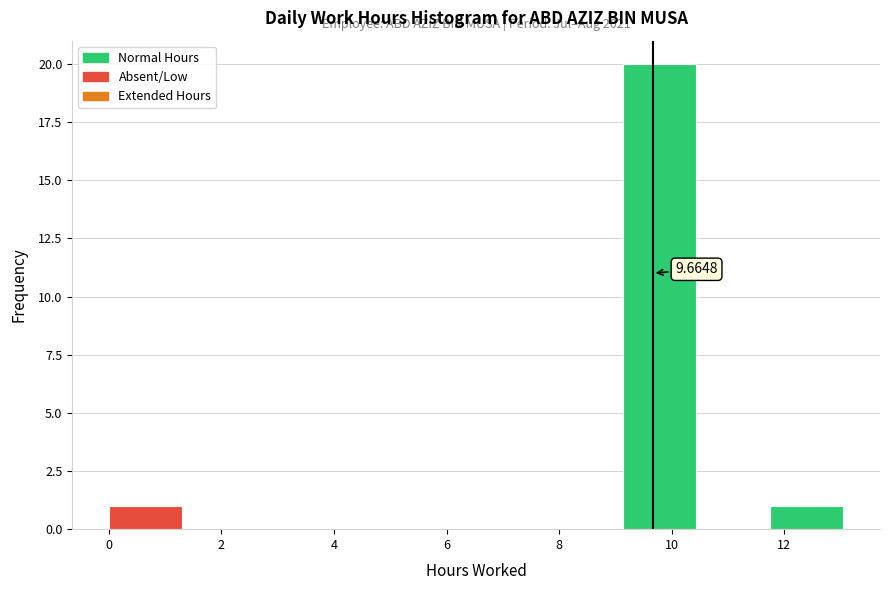

Which range on the x-axis has the tallest bar?

9.2 to 10.4